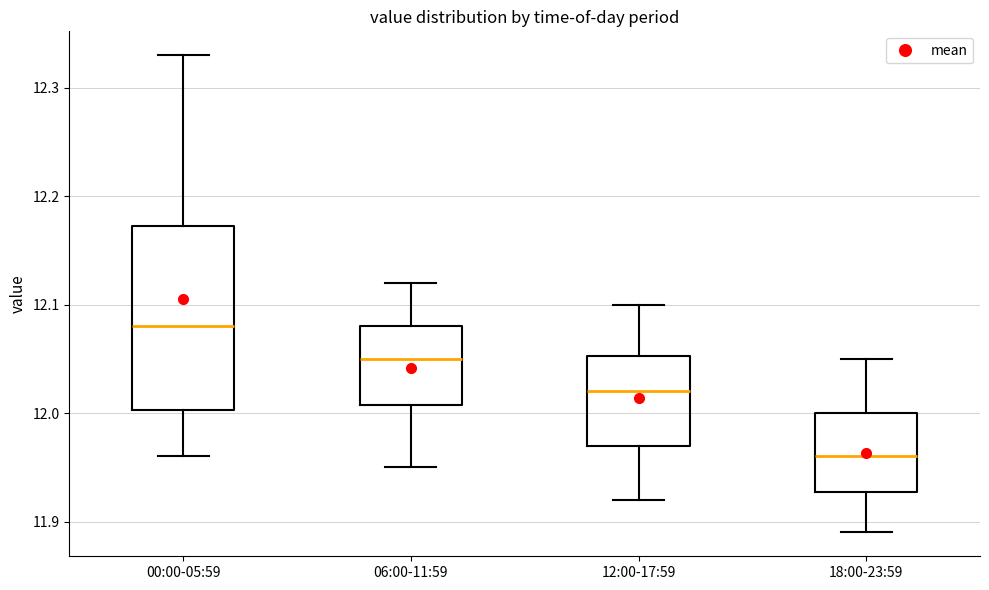

Comparing the boxes themselves (not the whiskers), which one is the tallest?

00:00-05:59